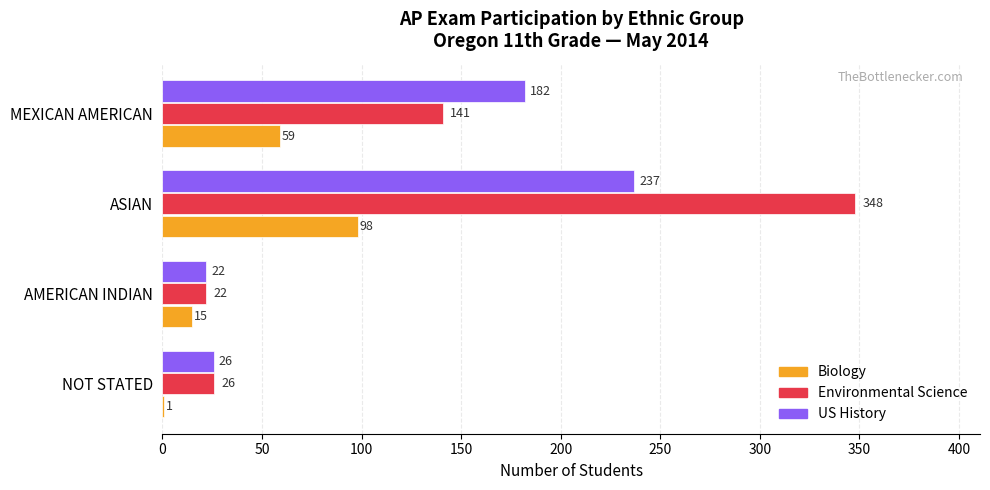

What is the total value across all series at ASIAN?

683